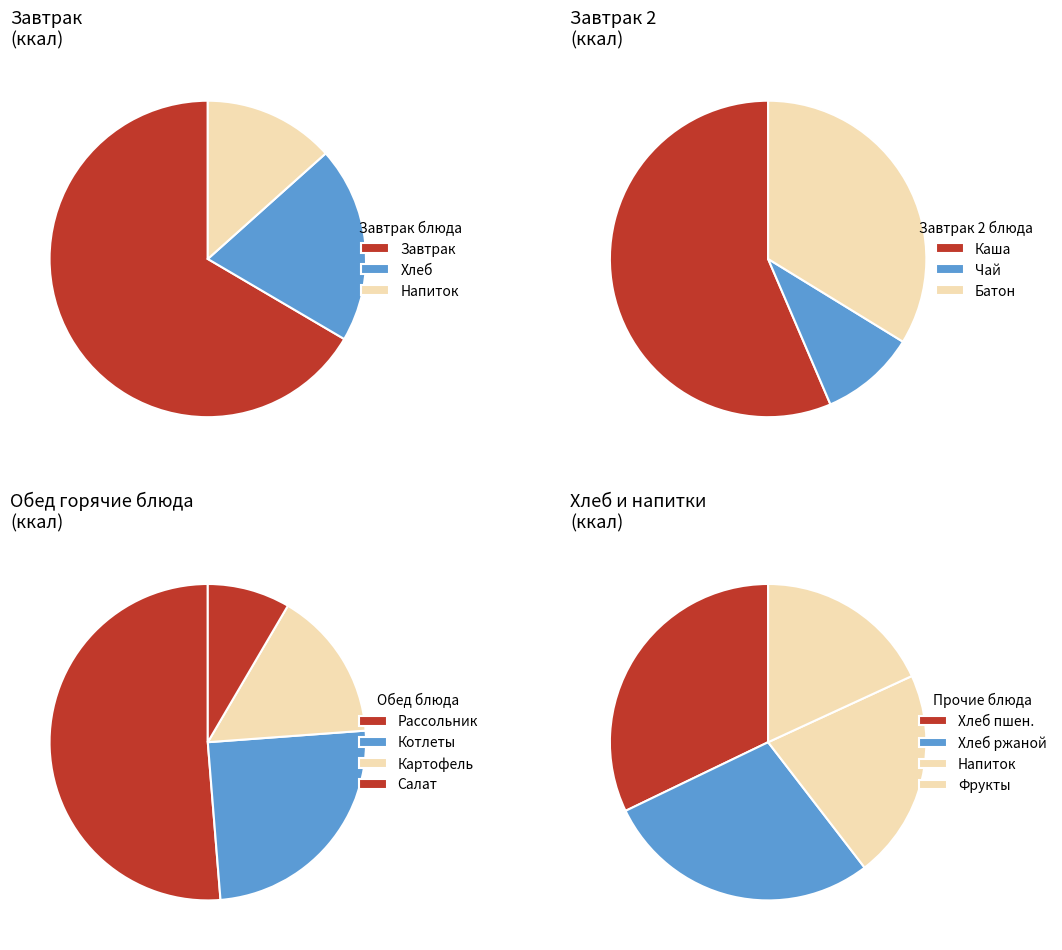

True or false: каша ячневая молочная вязкая accounts for 22% of the total.

False